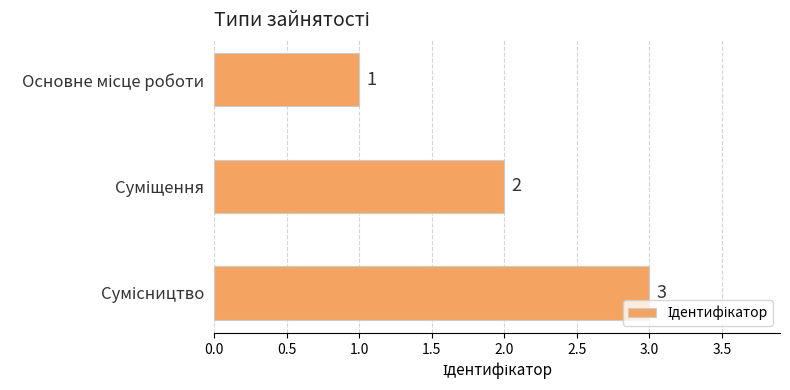

How many values are between 1 and 3?

3